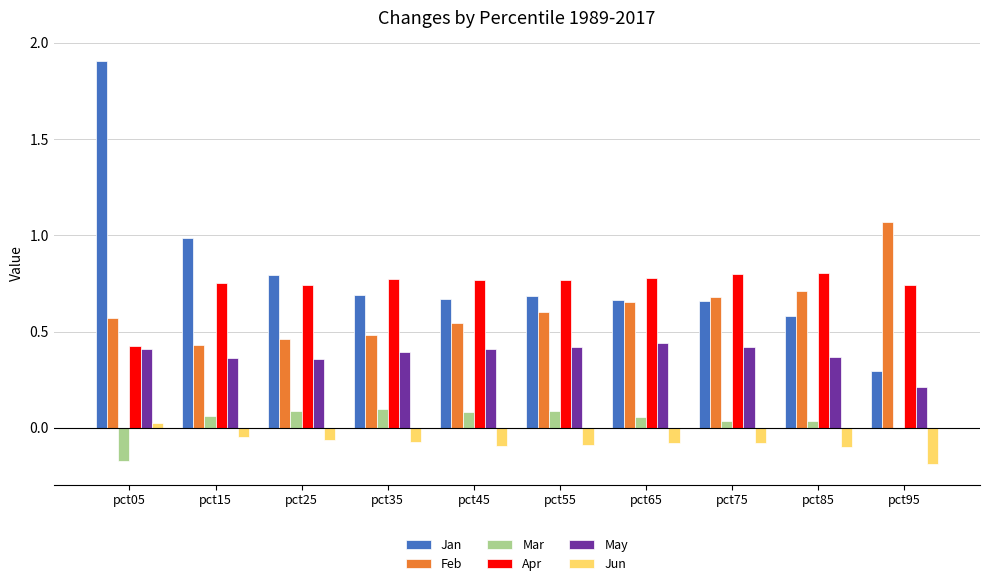

What is the total value across all series at pct85?

2.4